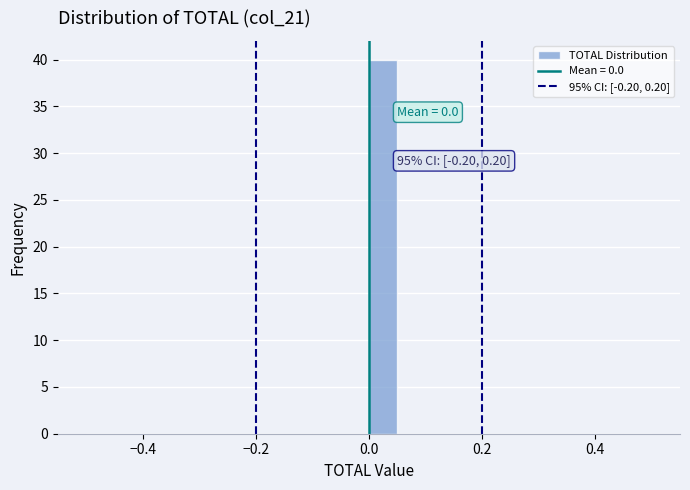

Around what value on the x-axis is the tallest bar? Give the approximate position of its centre, as read against the axis.

0.02